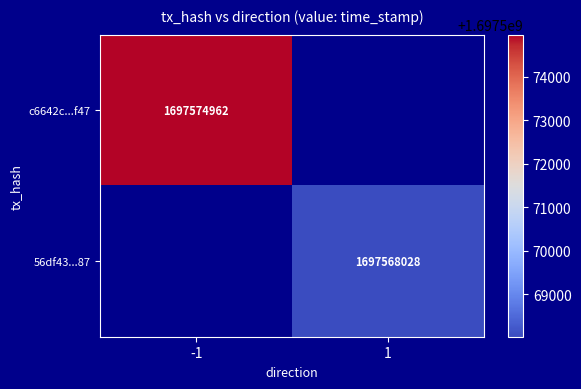

At which category does the chart reach its minimum across all series?

1